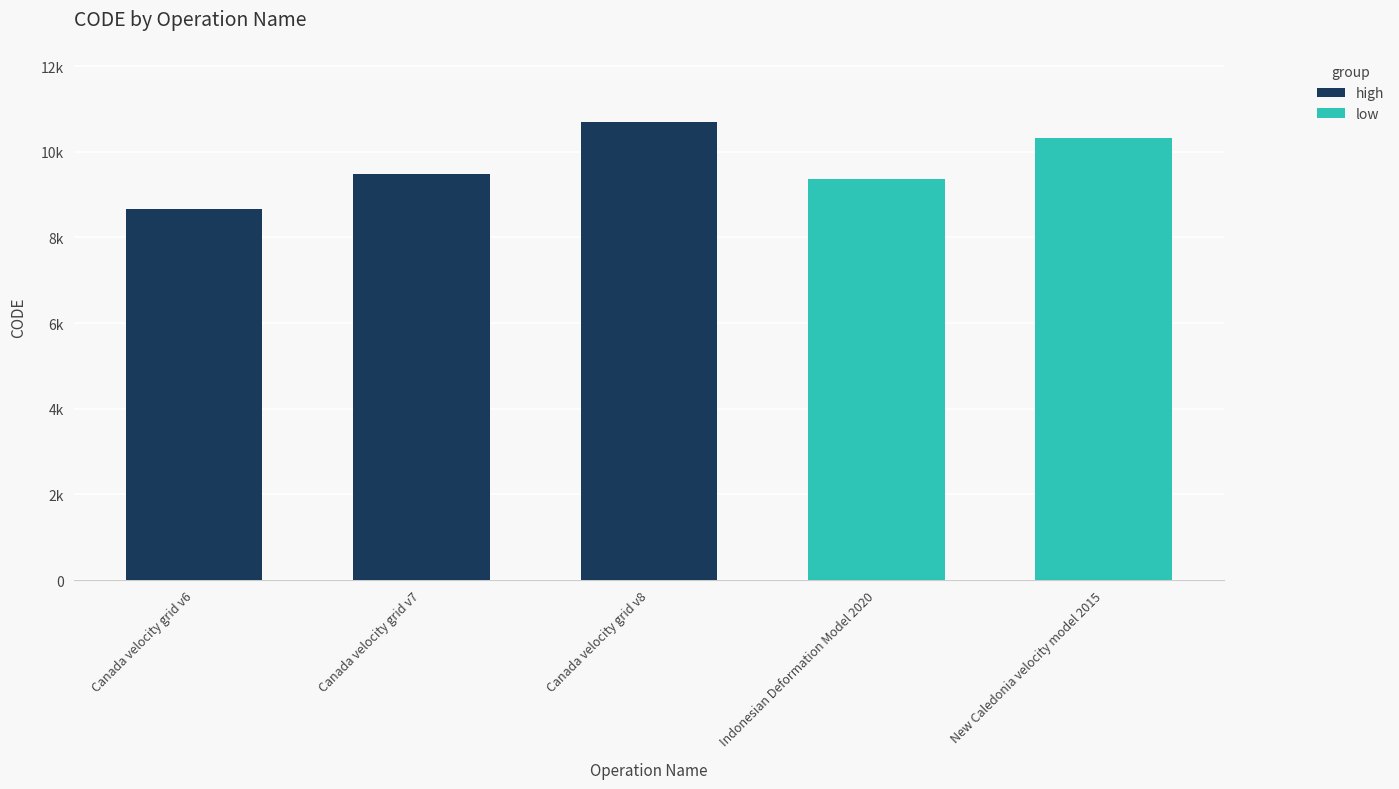

List the labels in order of value, largest first.

Canada velocity grid v8, New Caledonia velocity model 2015, Canada velocity grid v7, Indonesian Deformation Model 2020, Canada velocity grid v6